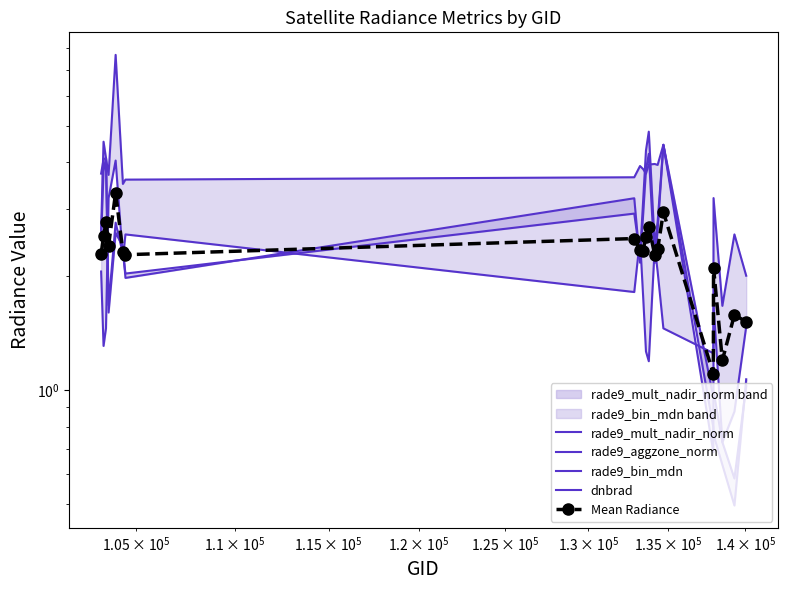

What is the difference between the maximum and minimum values in the Mean Radiance series?

2.2